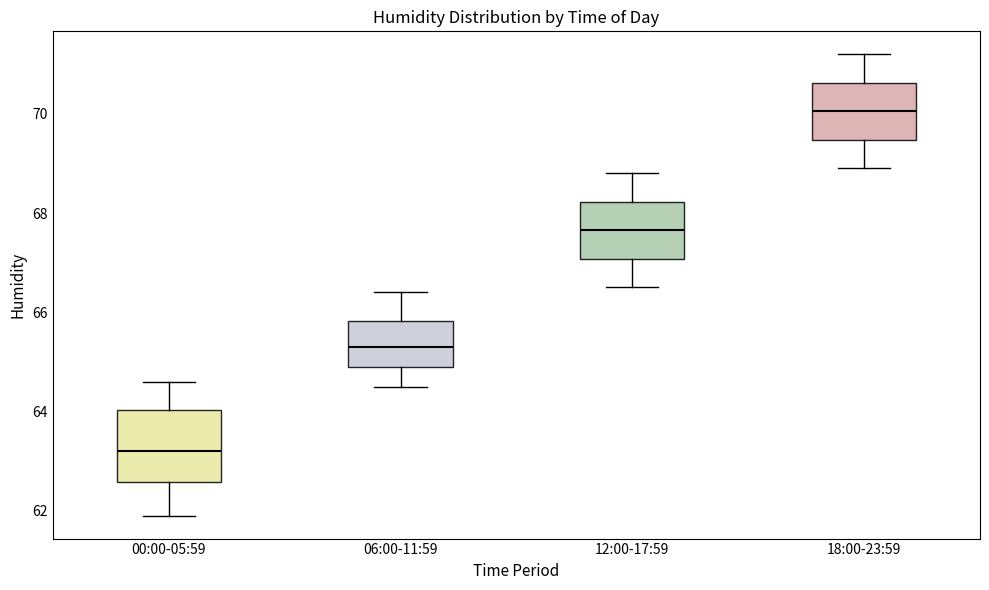

Which box's median line is the highest?

18:00-23:59